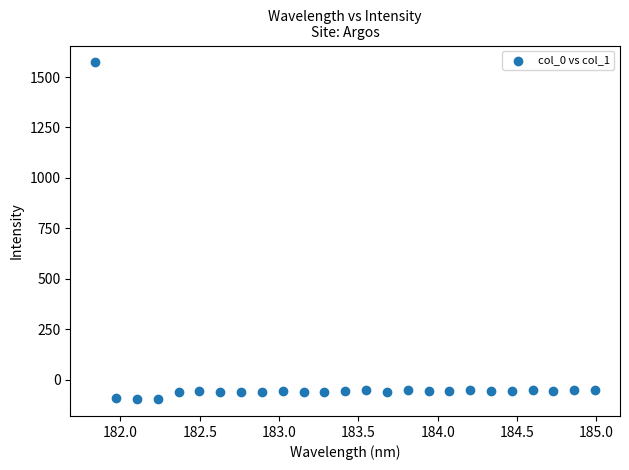

What is the range of X values (max minus min)?

3.1